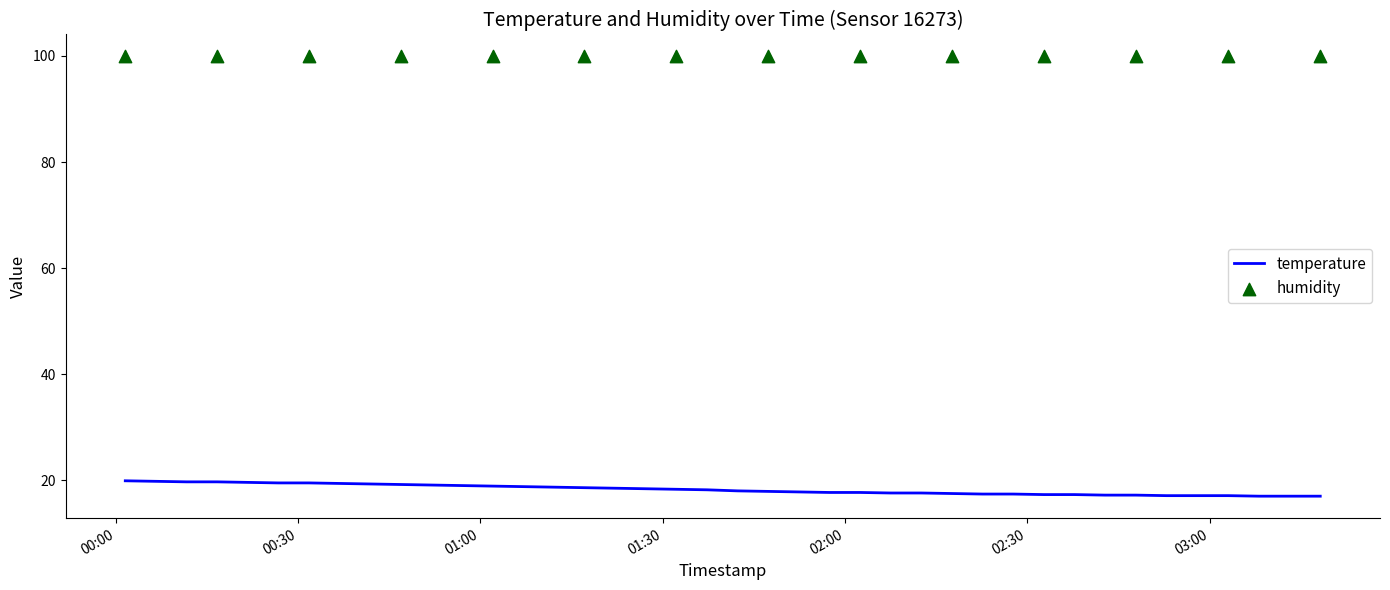

Between 2022-07-22T02:52:55 and 2022-07-22T02:57:58, which is larger?

2022-07-22T02:52:55